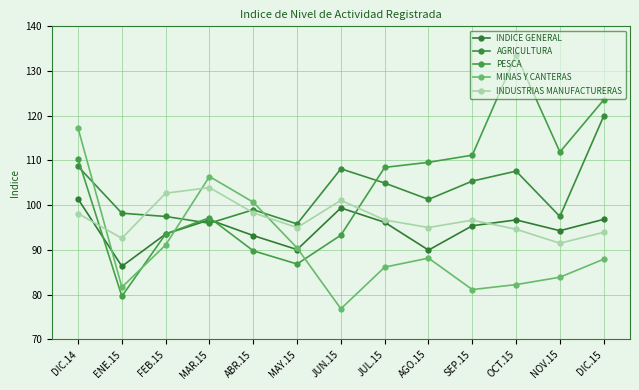

True or false: AGRICULTURA and INDUSTRIAS MANUFACTURERAS intersect in this chart.

True